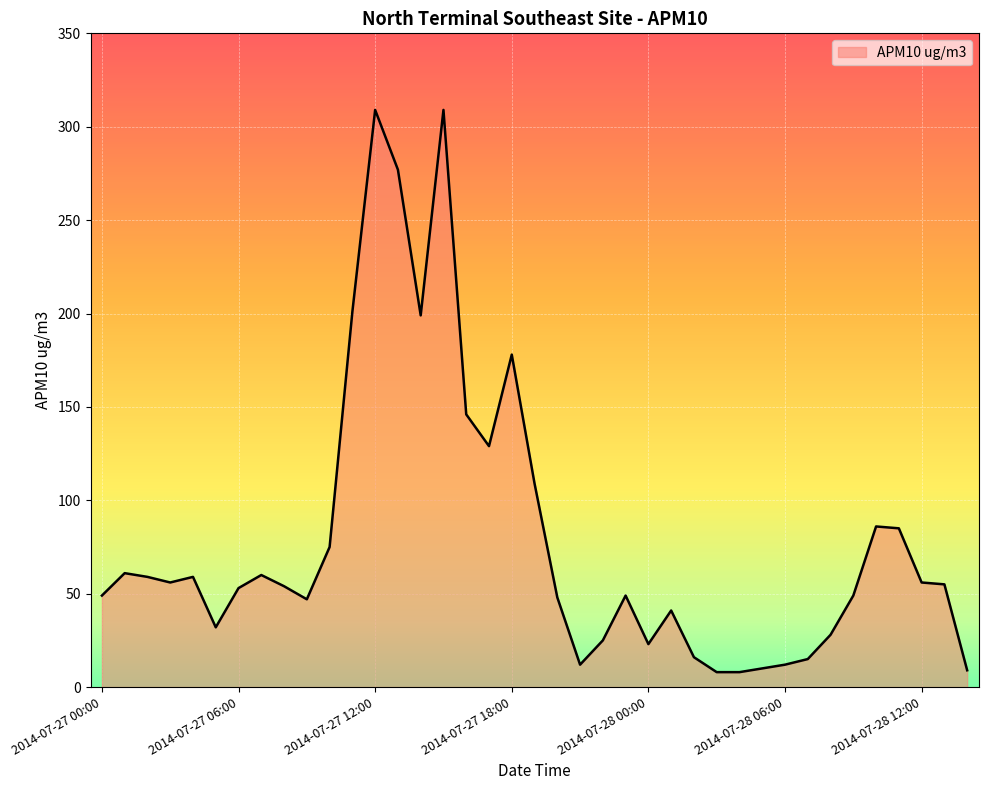

What is the difference between the maximum and minimum values?

301